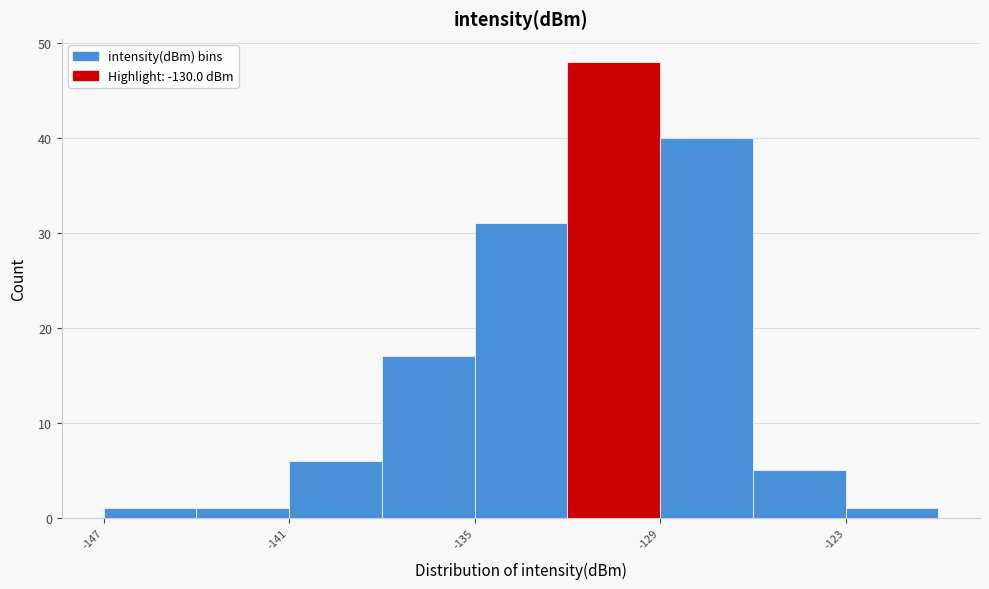

Read against the x-axis, roughly where is the centre of the tallest bar?

-130